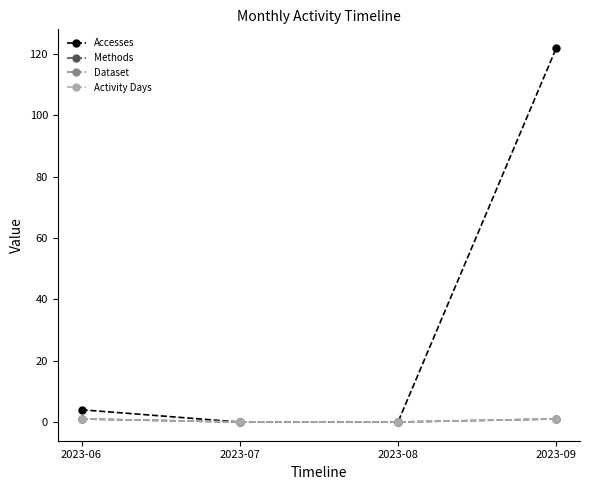

What is the difference between the Accesses values at 2023-09 and 2023-07?

122